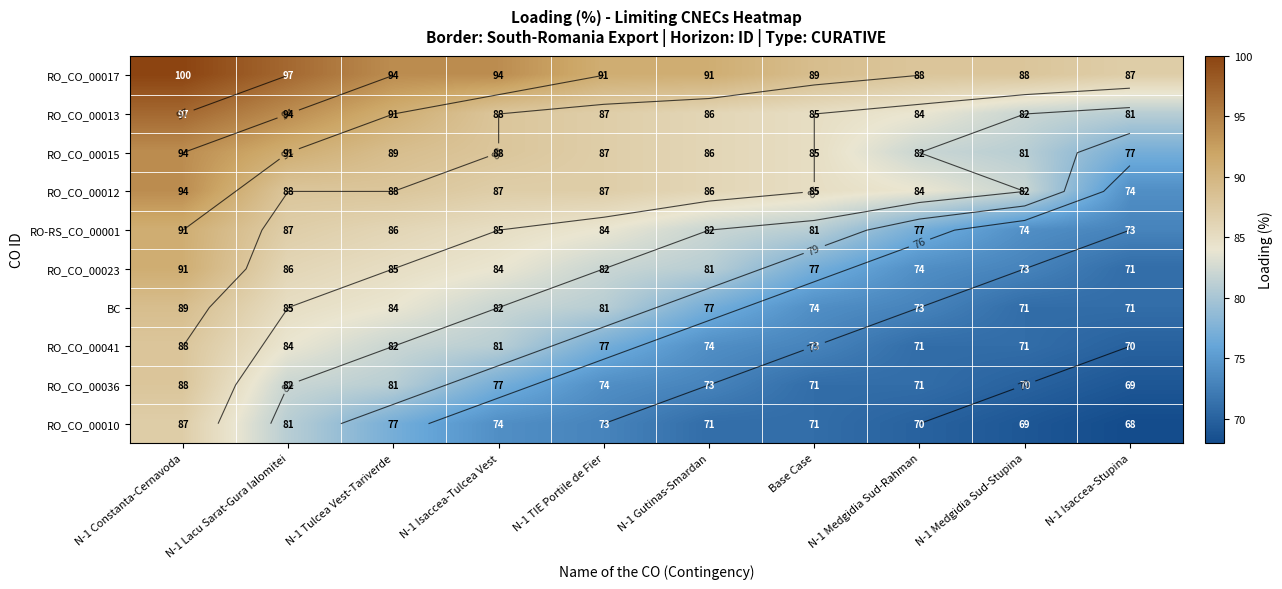

How many data points in RO_CO_00012 are above 87?

3